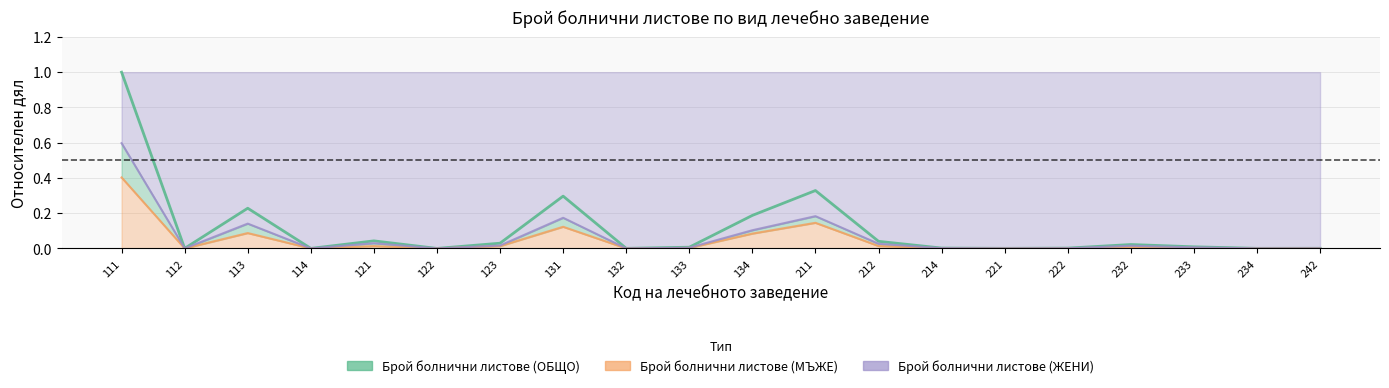

How many interior local valleys does the Брой болнични листове (ОБЩО) series have?

6